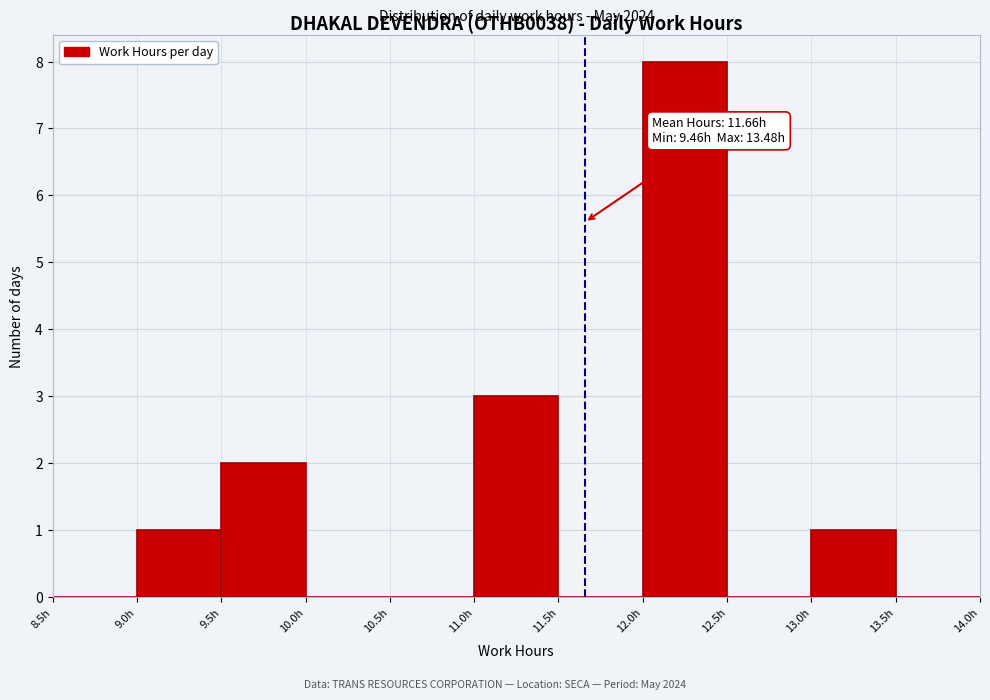

Over which range of the x-axis is the bar tallest?

12.0 to 12.5